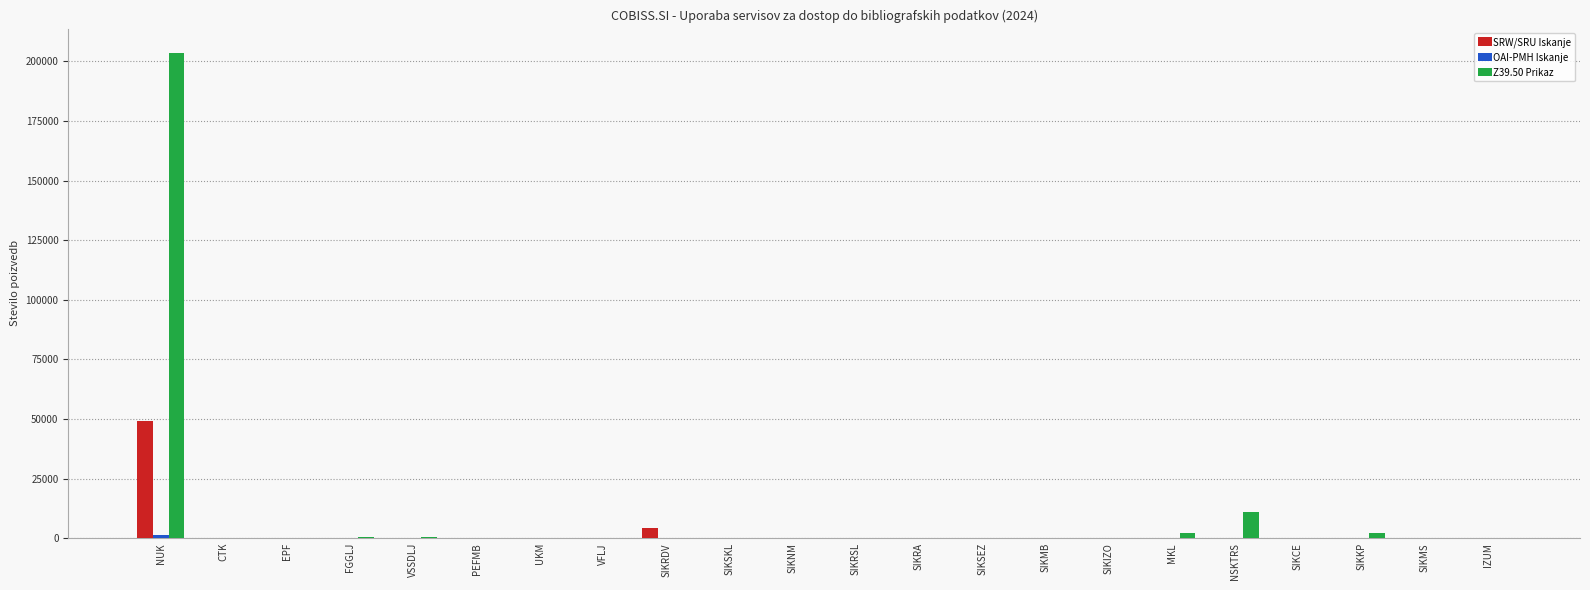

How many groups of bars are there?

22